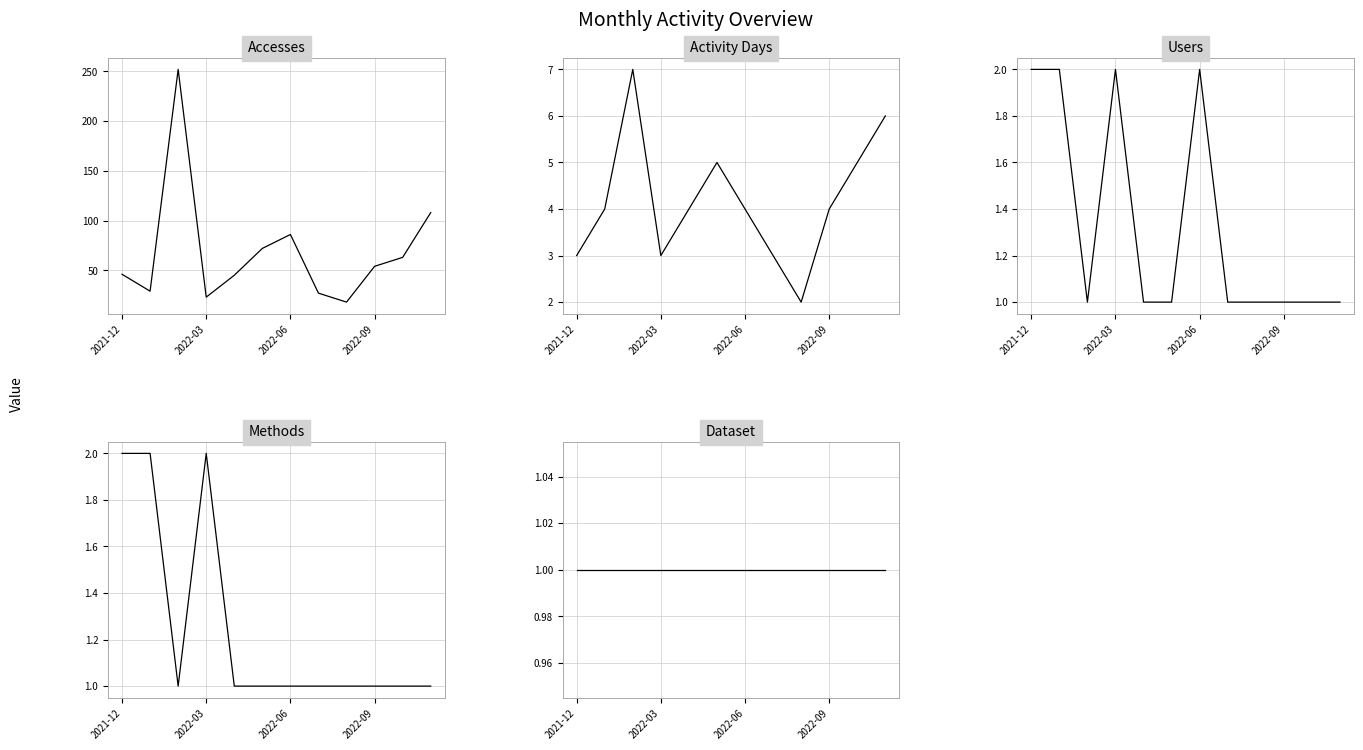

Which category has the lowest value in the Dataset series?

2021-12